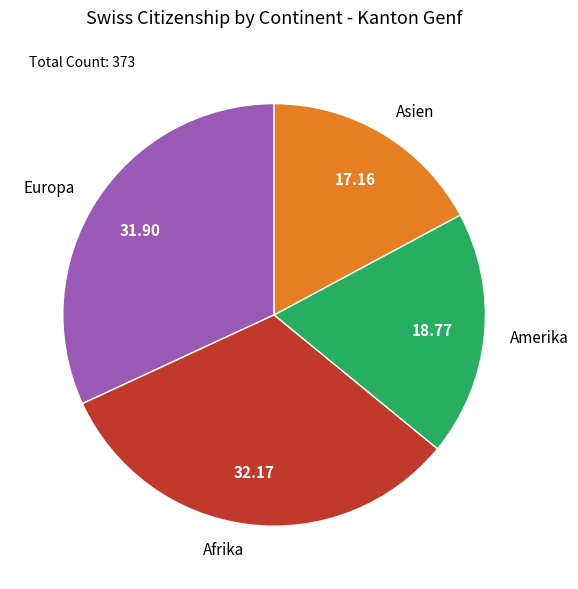

Is there a majority slice in this chart?

No